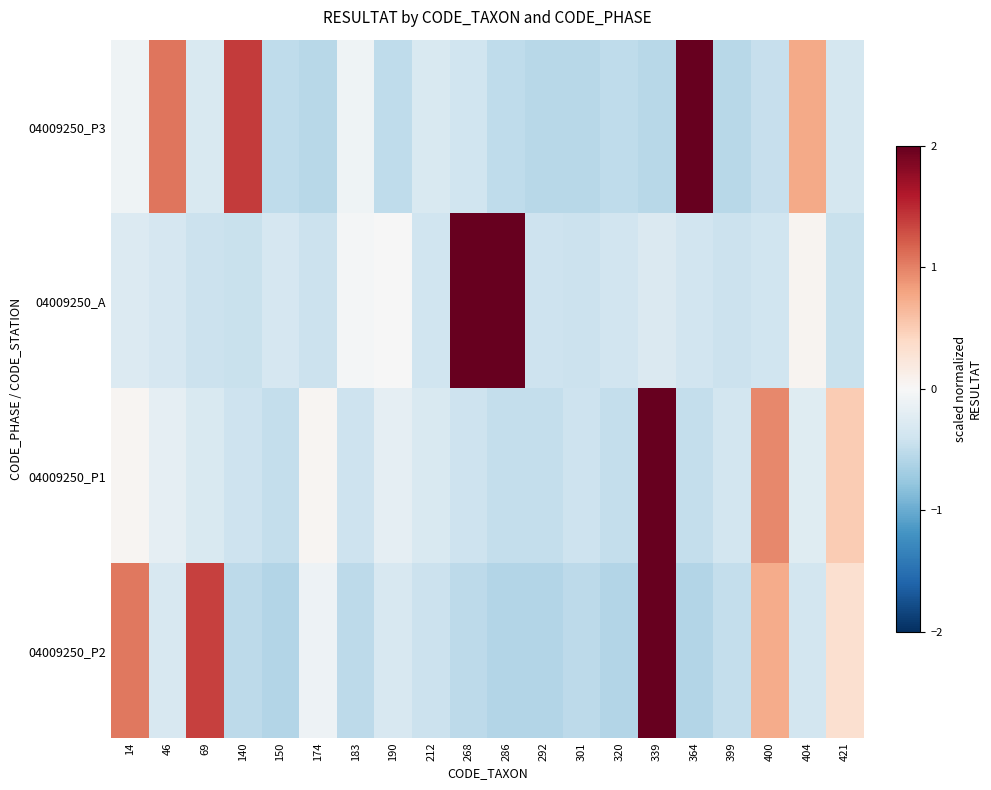

Rank the series by their average value, from highest to lowest.

04009250_P1, 04009250_A, 04009250_P3, 04009250_P2